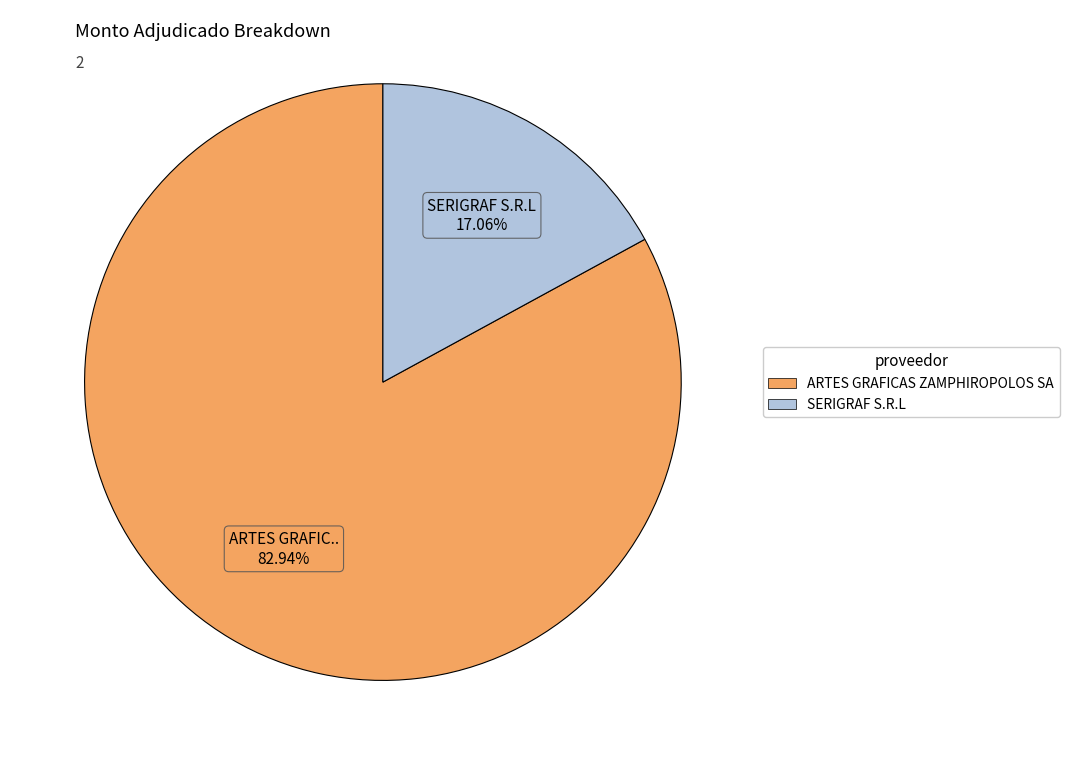

Which category has the smallest portion of the pie?

SERIGRAF S.R.L